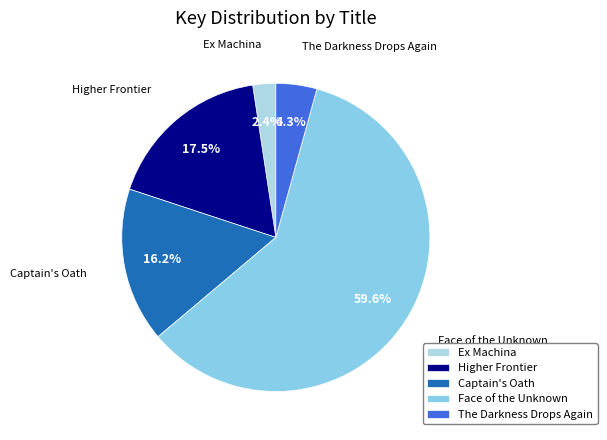

Is it true that Higher Frontier is 8% of the pie?

False